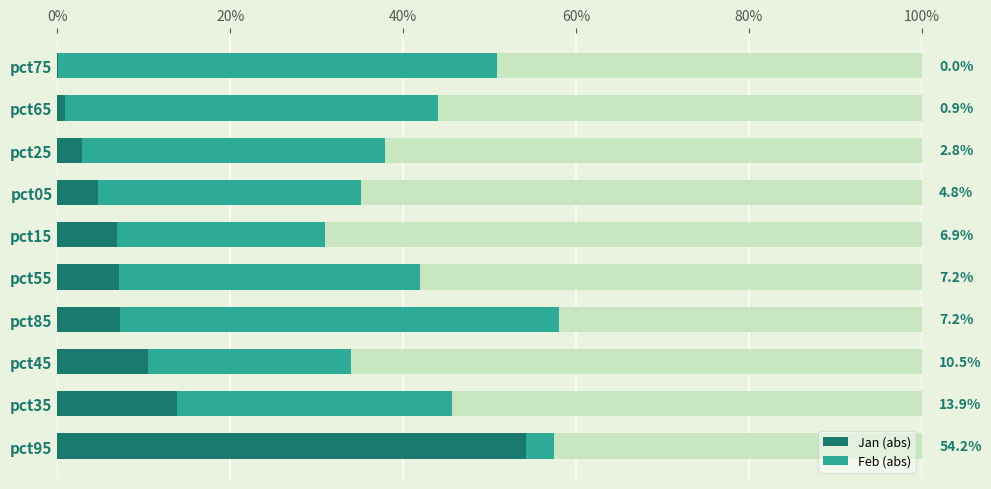

Reading left to right, transcribe all the data shown in this chart.

Jan (abs): 0.5	0.1	0.1	0.1	0.1	0.1	0.0	0.0	0.0	0.0
Feb (abs): 0.0	0.3	0.2	0.5	0.3	0.2	0.3	0.4	0.4	0.5